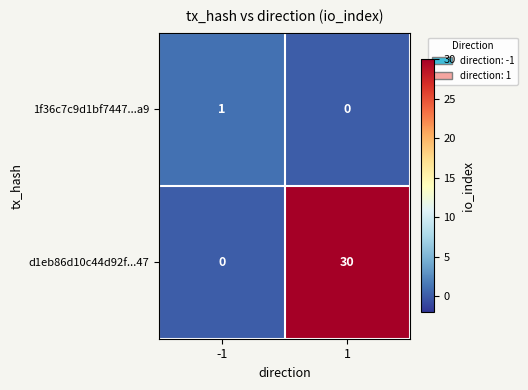

At 1, list the series in order from largest to smallest.

d1eb86d10c44d92f...47, 1f36c7c9d1bf7447...a9